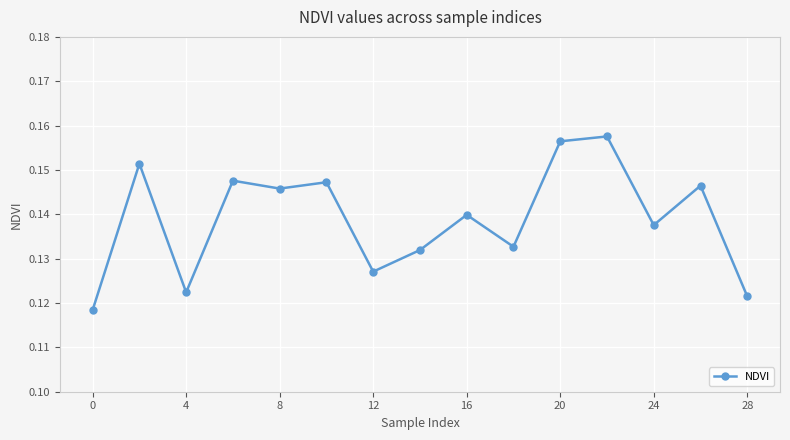

How many lines are shown in the chart?

1